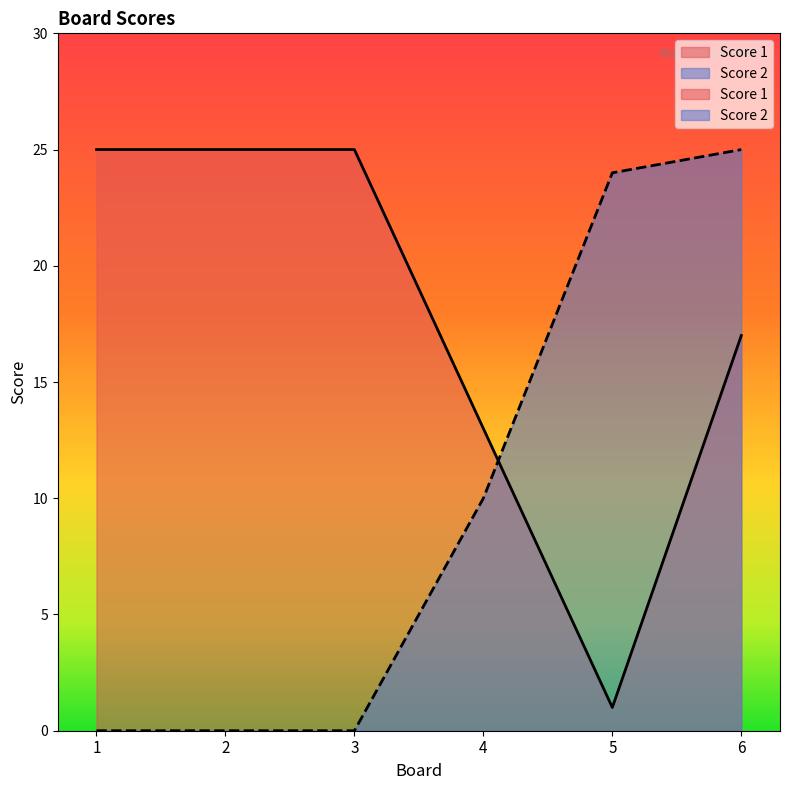

How many intersections are there between Score 2 and Score 1?

1